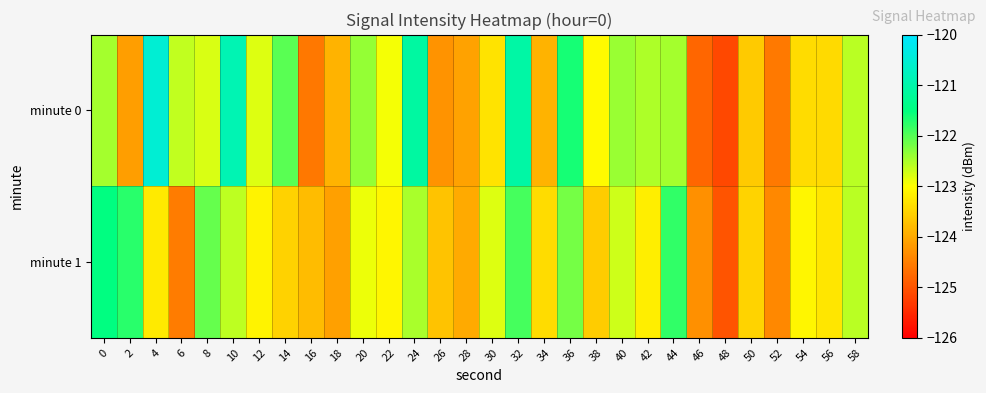

Reading right to left, what are all the values shown in this chart?

minute 0: 58=-122.6	56=-123.4	54=-123.4	52=-124.6	50=-123.6	48=-125.1	46=-124.8	44=-122.5	42=-122.5	40=-122.4	38=-123.1	36=-121.6	34=-123.9	32=-121.1	30=-123.3	28=-124.1	26=-124.3	24=-121.1	22=-122.9	20=-122.4	18=-123.9	16=-124.6	14=-122.0	12=-122.8	10=-120.9	8=-122.8	6=-122.6	4=-120.5	2=-124.1	0=-122.5
minute 1: 58=-122.6	56=-123.3	54=-123.1	52=-124.4	50=-123.5	48=-125.0	46=-124.3	44=-121.8	42=-123.2	40=-122.7	38=-123.6	36=-122.2	34=-123.4	32=-121.9	30=-122.8	28=-124.0	26=-123.7	24=-122.5	22=-123.1	20=-122.9	18=-124.1	16=-123.8	14=-123.5	12=-123.1	10=-122.6	8=-122.1	6=-124.5	4=-123.3	2=-121.8	0=-121.5